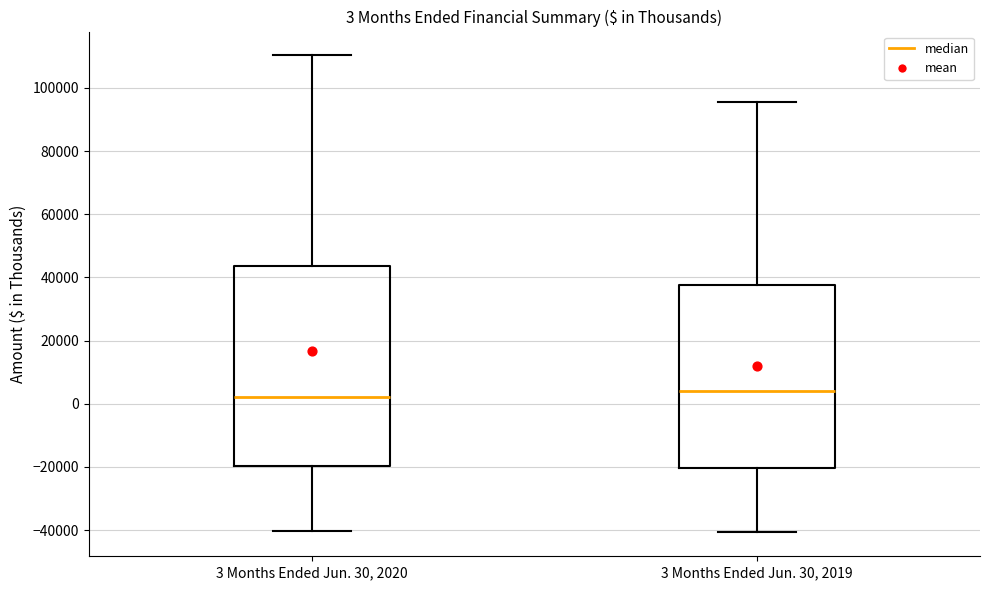

Which box is the tallest, from its lower edge to its upper edge?

3 Months Ended Jun. 30, 2020